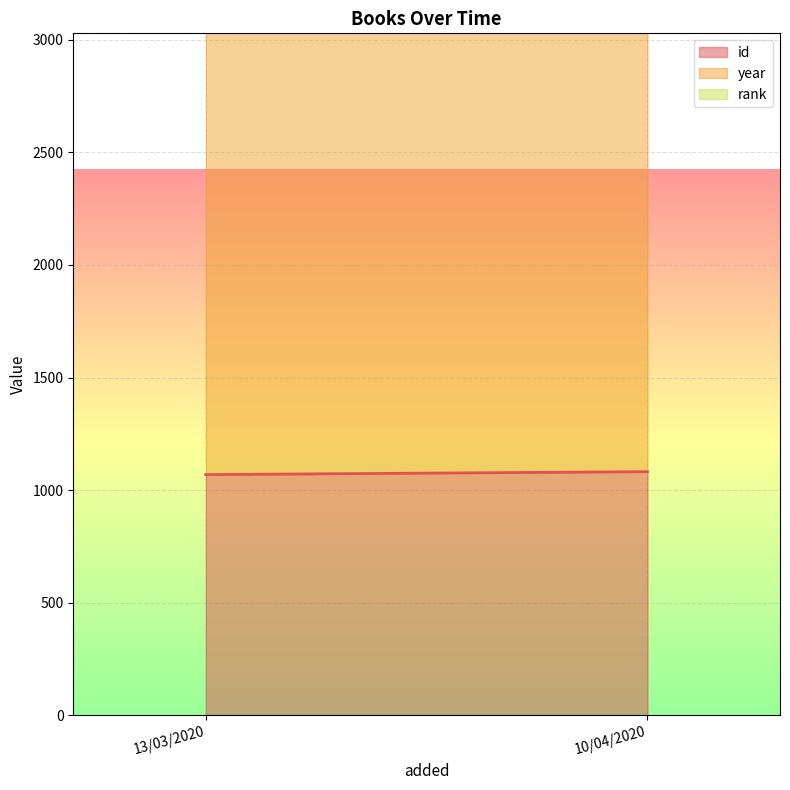

Which series has the widest spread of values?

id